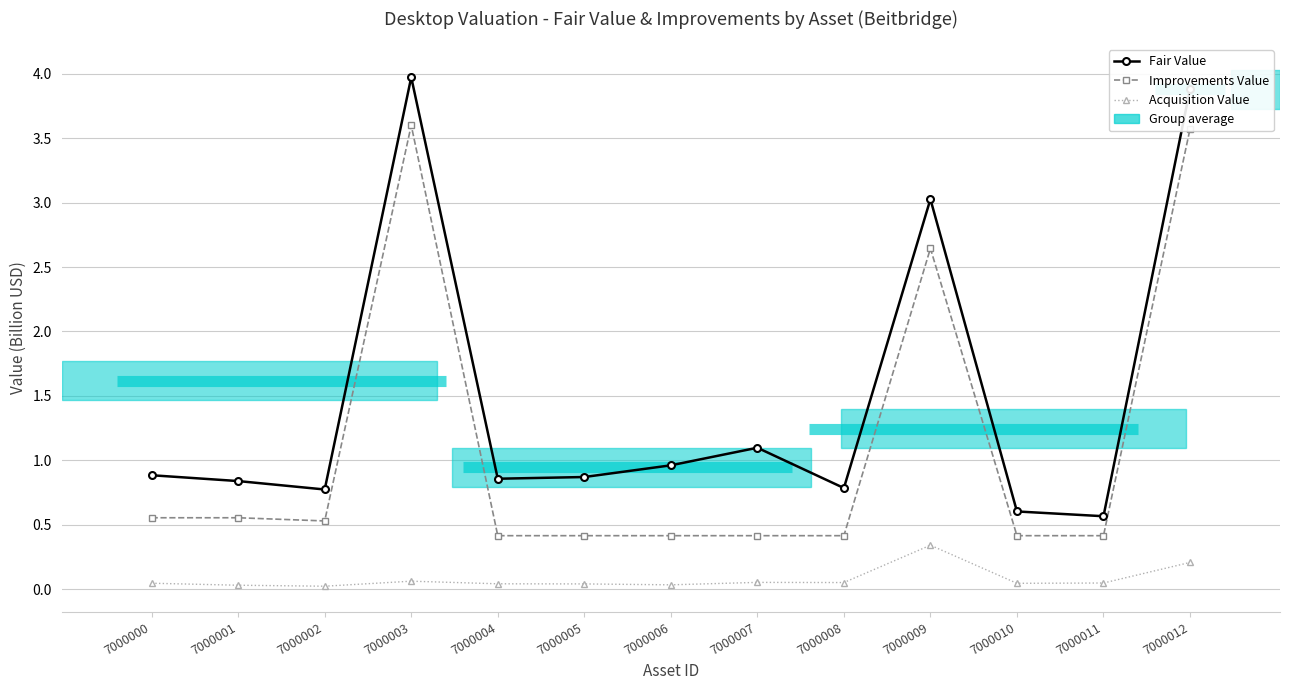

List the series in order of their overall mean, lowest first.

Acquisition Value, Improvements Value, Fair Value